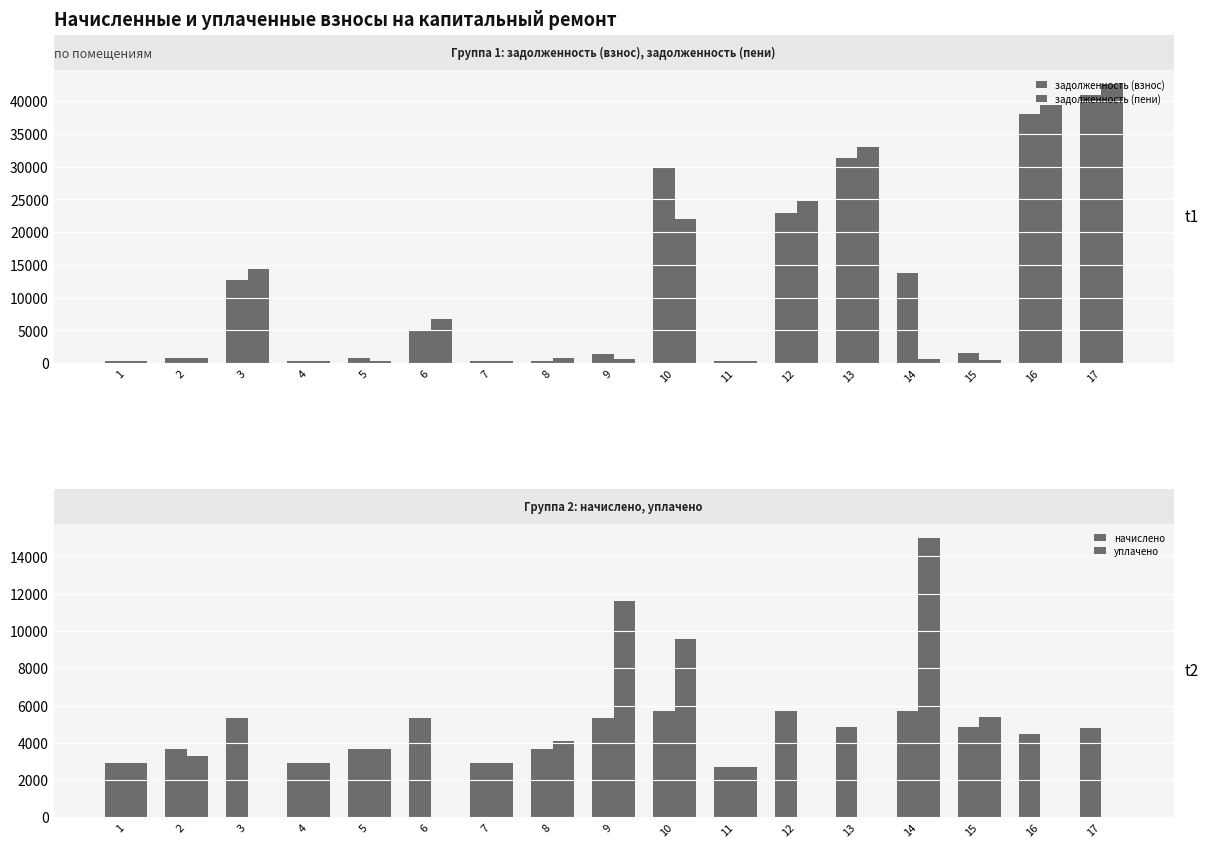

Does the chart contain any negative values?

No